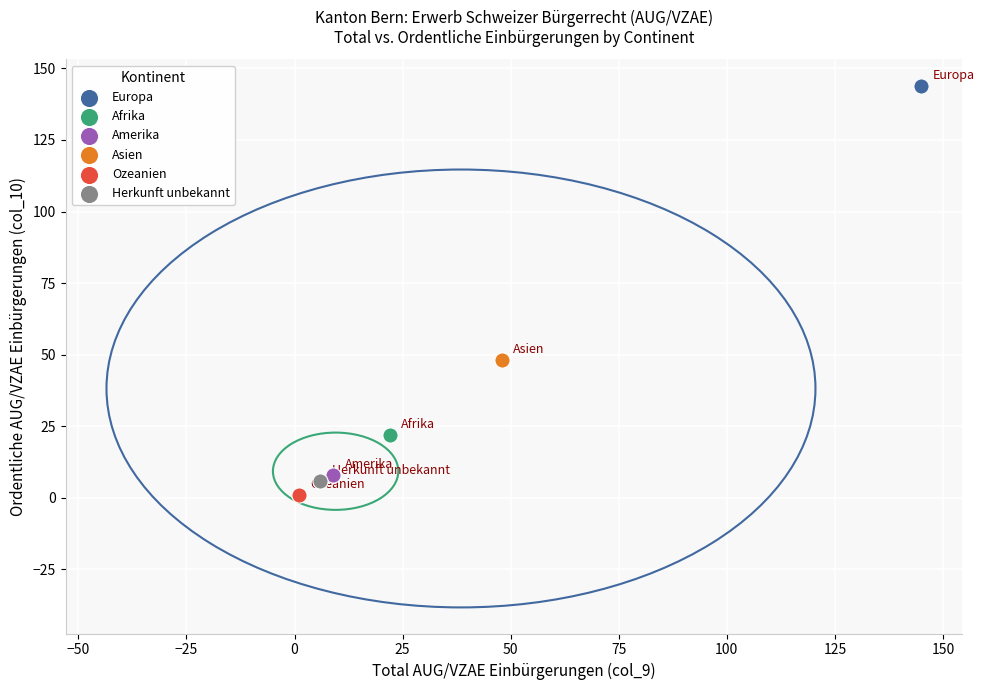

What are all the series names shown in the legend?

Europa, Afrika, Amerika, Asien, Ozeanien, Herkunft unbekannt